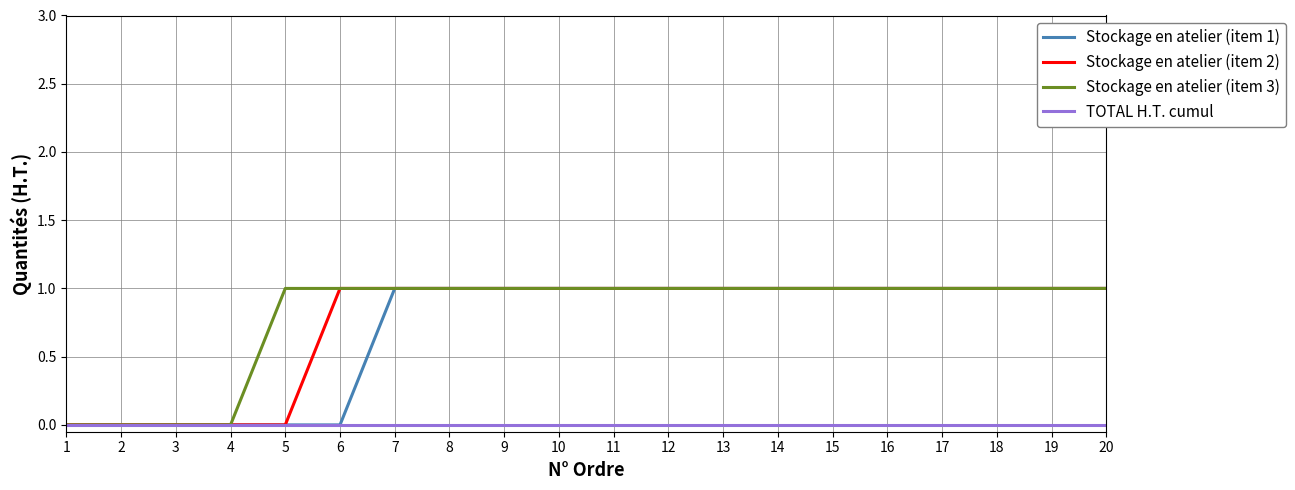

Reading left to right, transcribe all the data shown in this chart.

Stockage en atelier (item 1): 1=0	2=0	3=0	4=0	5=0	6=0	7=1	8=1	9=1	10=1	11=1	12=1	13=1	14=1	15=1	16=1	17=1	18=1	19=1	20=1
Stockage en atelier (item 2): 1=0	2=0	3=0	4=0	5=0	6=1	7=1	8=1	9=1	10=1	11=1	12=1	13=1	14=1	15=1	16=1	17=1	18=1	19=1	20=1
Stockage en atelier (item 3): 1=0	2=0	3=0	4=0	5=1	6=1	7=1	8=1	9=1	10=1	11=1	12=1	13=1	14=1	15=1	16=1	17=1	18=1	19=1	20=1
TOTAL H.T. cumul: 1=0	2=0	3=0	4=0	5=0	6=0	7=0	8=0	9=0	10=0	11=0	12=0	13=0	14=0	15=0	16=0	17=0	18=0	19=0	20=0